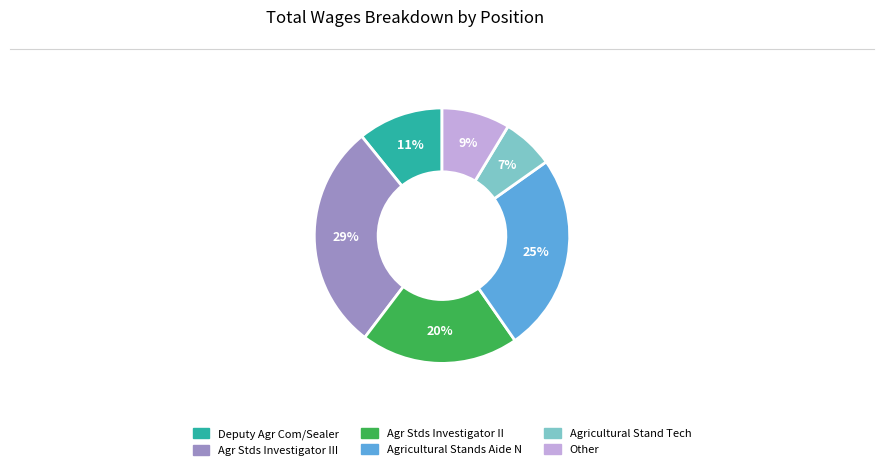

To the nearest percent, what is the difference between the largest and smallest slice percentages?

22%